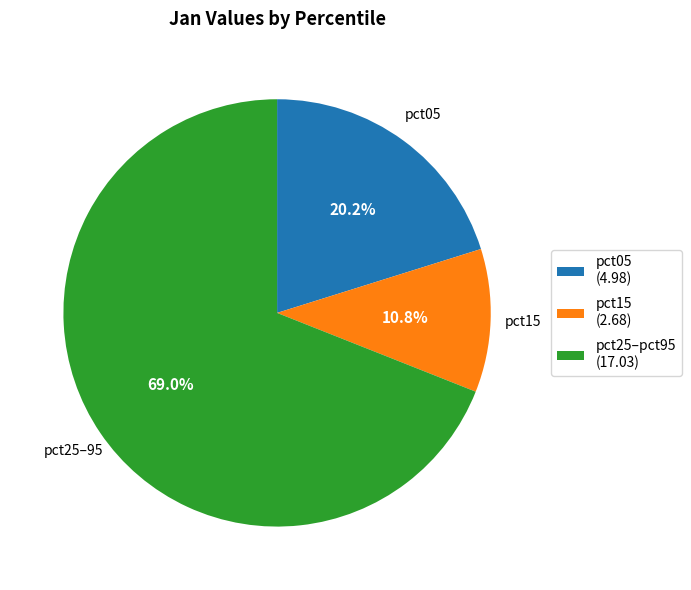

How much of the chart is everything except pct15 (2.68)?

89.2%